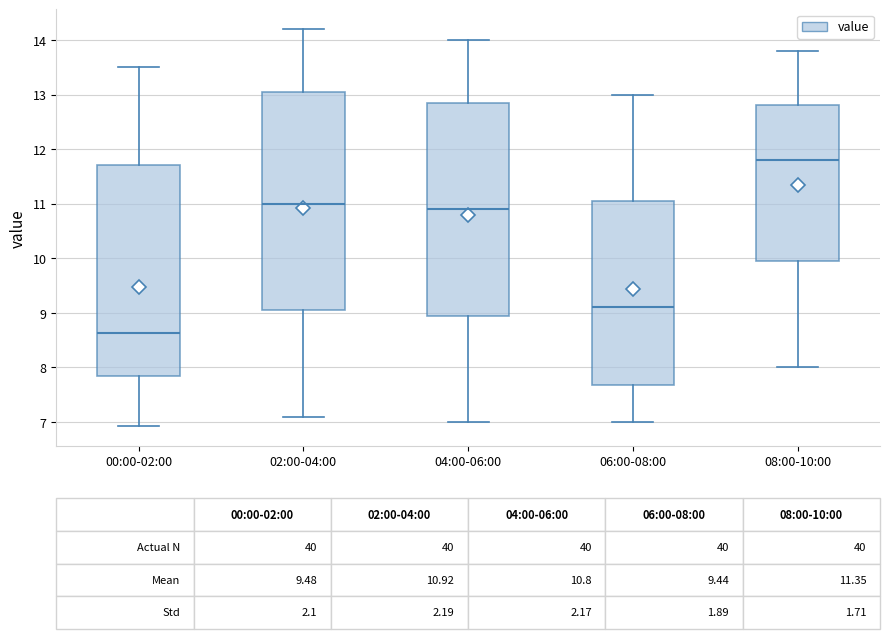

Which box has the lowest median line?

00:00-02:00